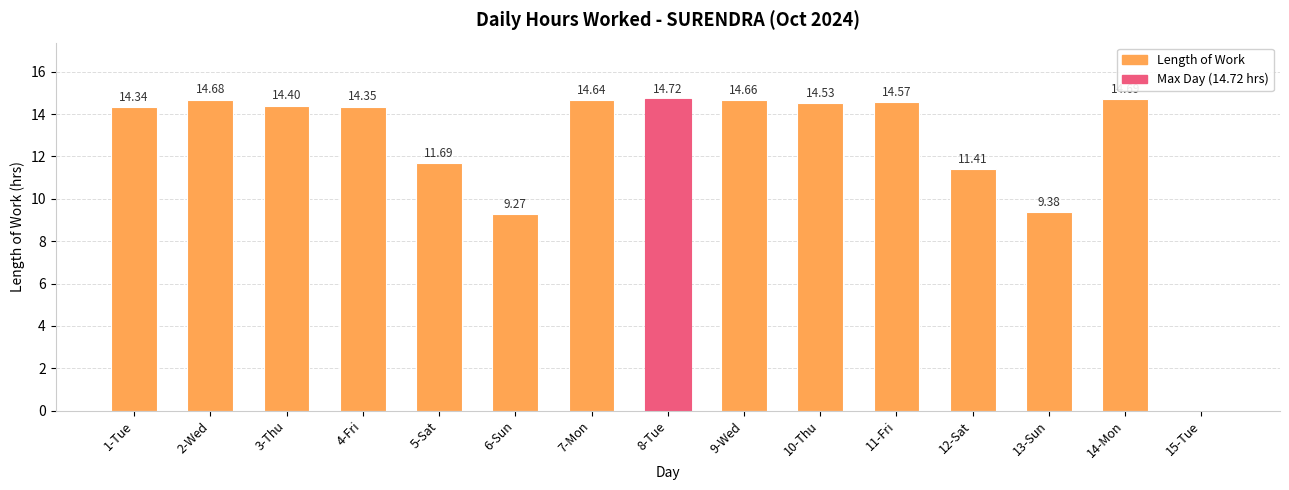

Between 1-Tue and 7-Mon, which is larger?

7-Mon